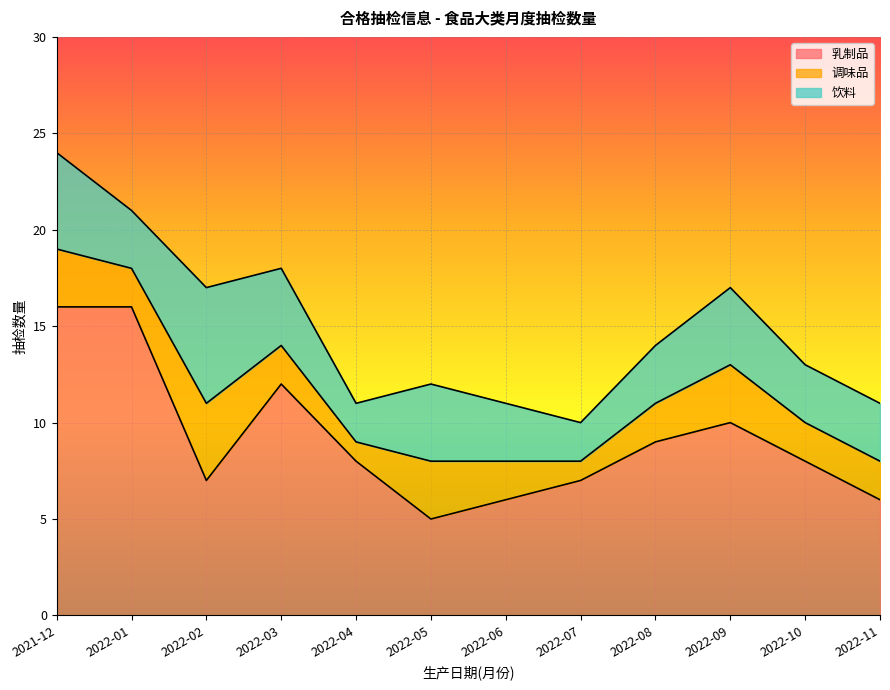

Count the number of data series in this chart.

3